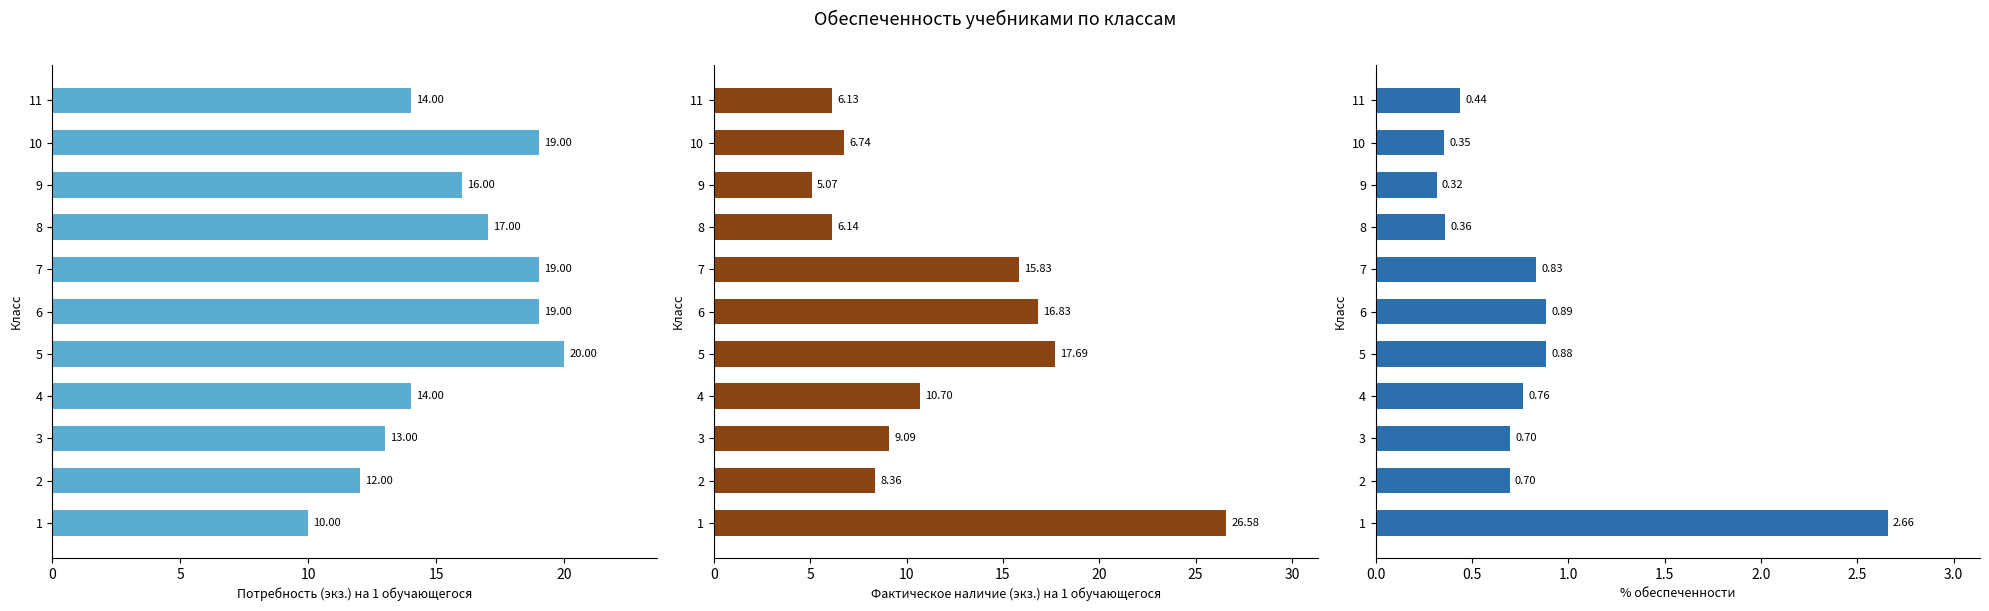

How many bars are there in each group?

3